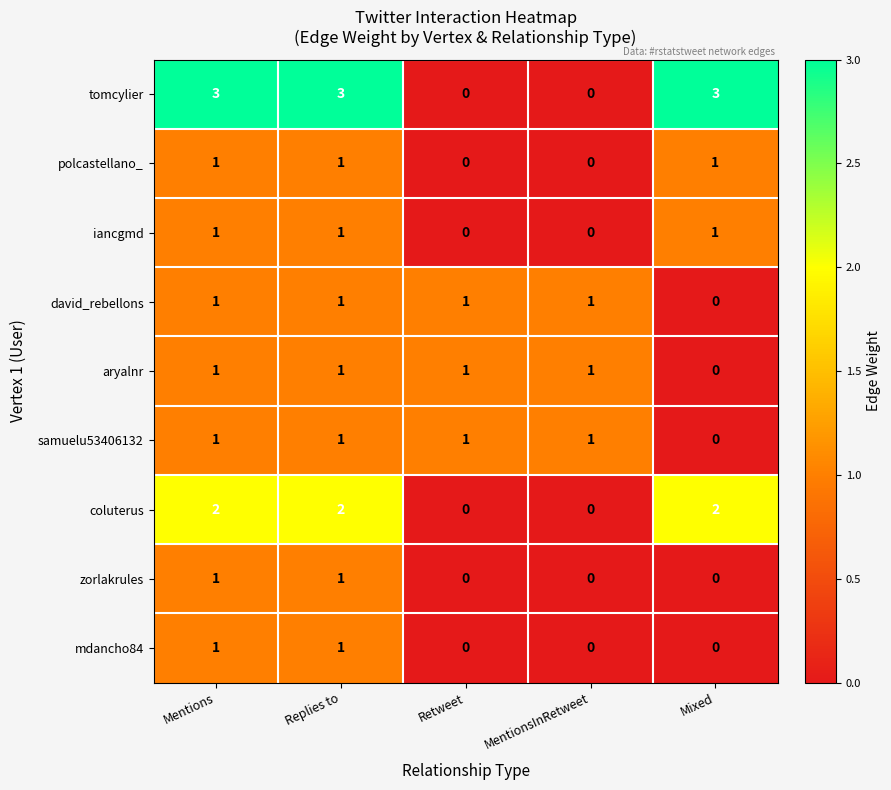

At which label is samuelu53406132 closest to 0?

Mixed